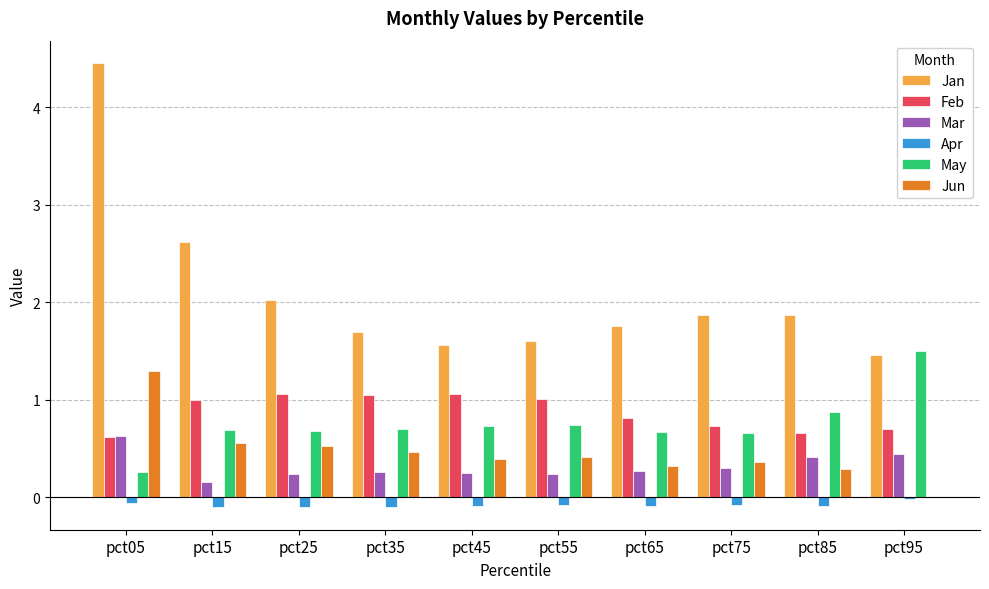

Which series changed the most between pct05 and pct95?

Jan